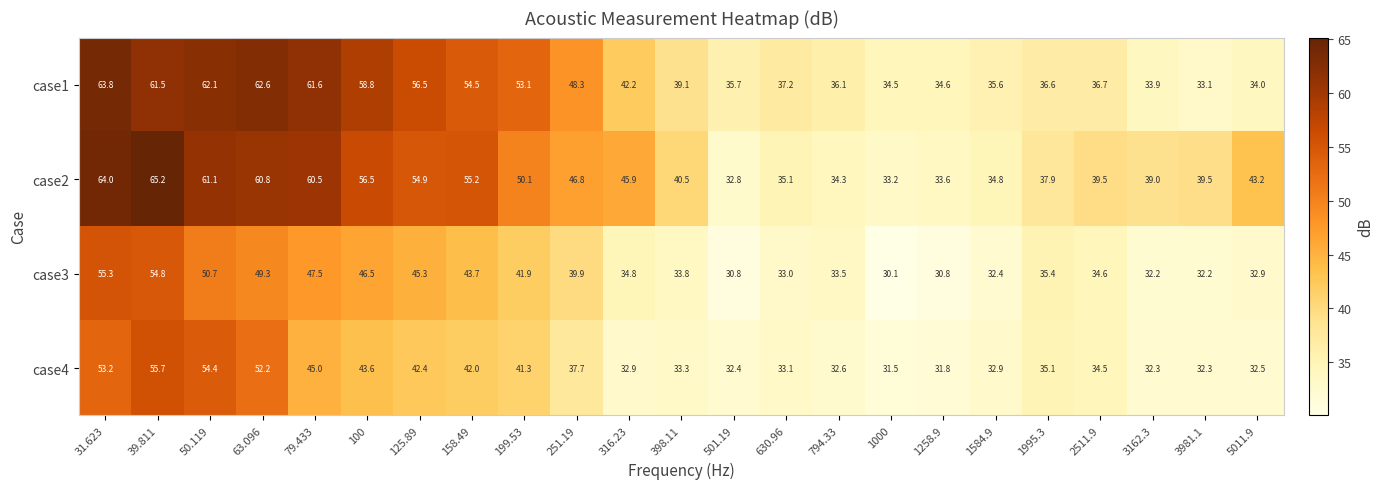

What value does the case4 series have at 1995.3?

35.1